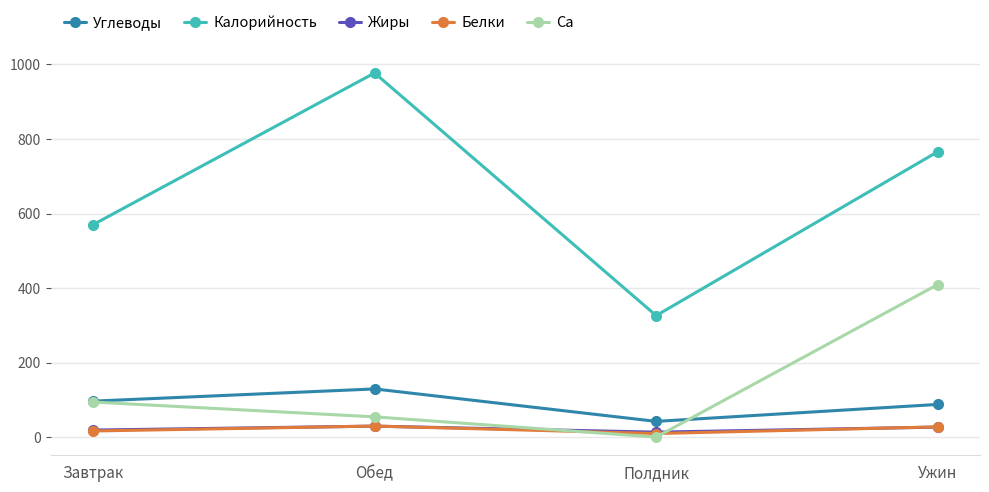

Where does the Ca series first go above 94?

Завтрак